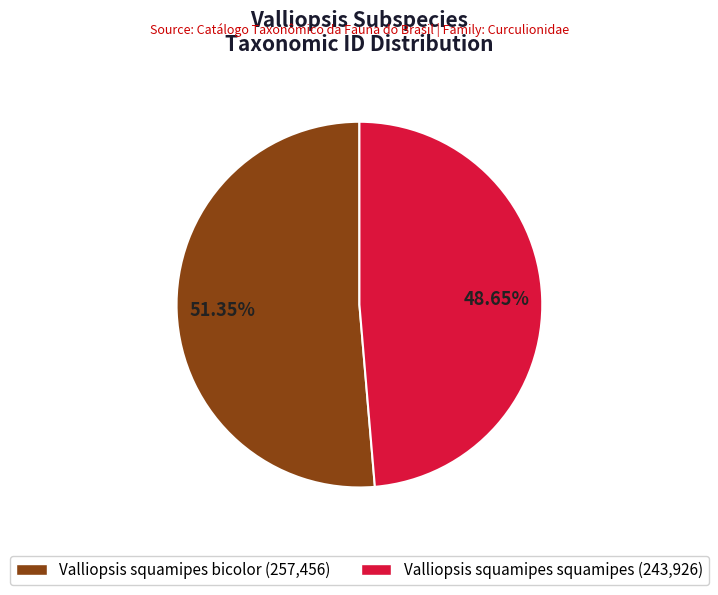

Combined, what portion of the pie is Valliopsis squamipes bicolor and Valliopsis squamipes squamipes?

100.0%